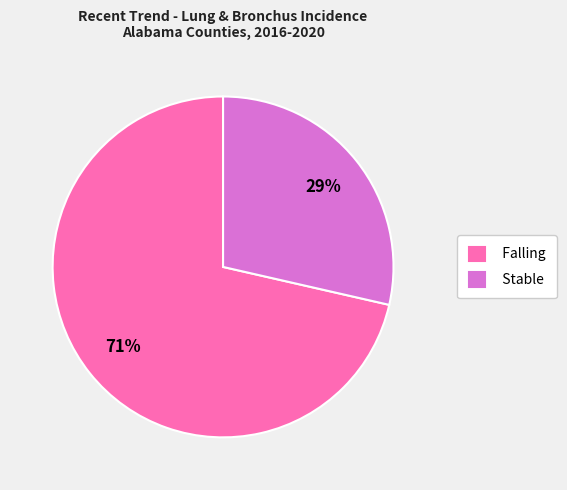

To the nearest percent, what is the average slice percentage?

50%